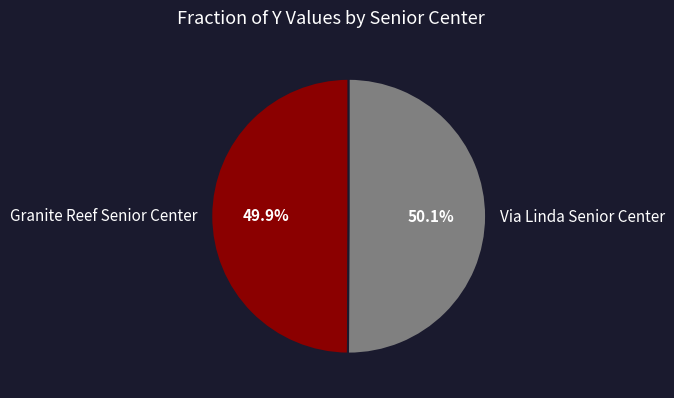

What percentage do Granite Reef Senior Center and Via Linda Senior Center together represent?

100.0%